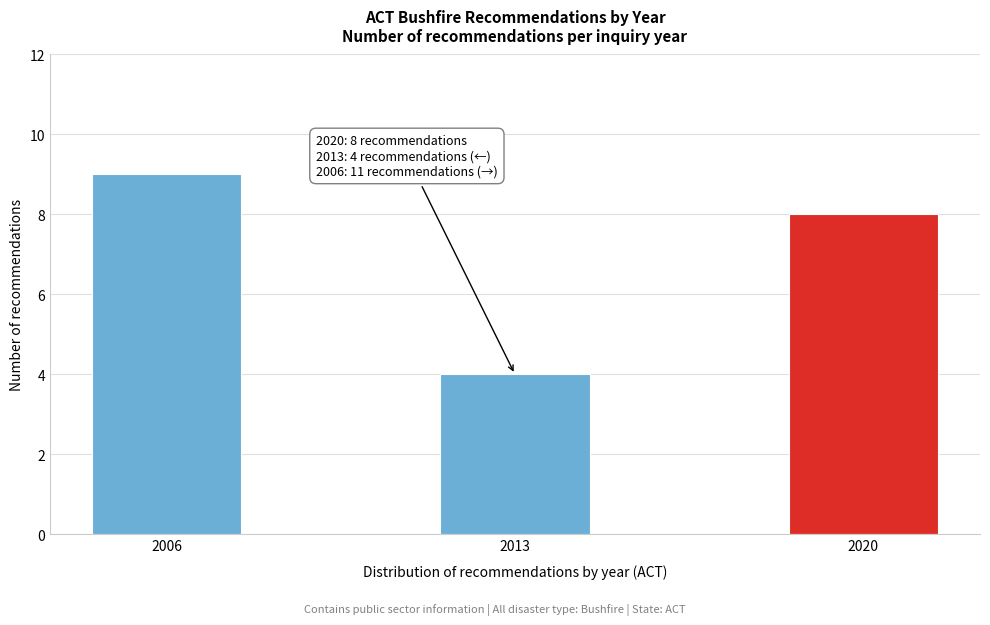

Reading right to left, what are all the values shown in this chart?

8	4	9